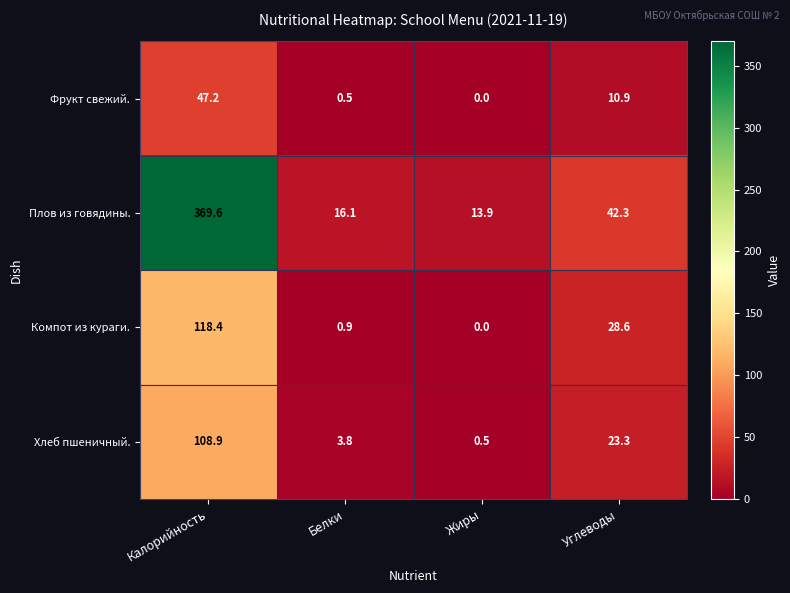

Between Белки and Жиры, which series saw the biggest shift?

Хлеб пшеничный.